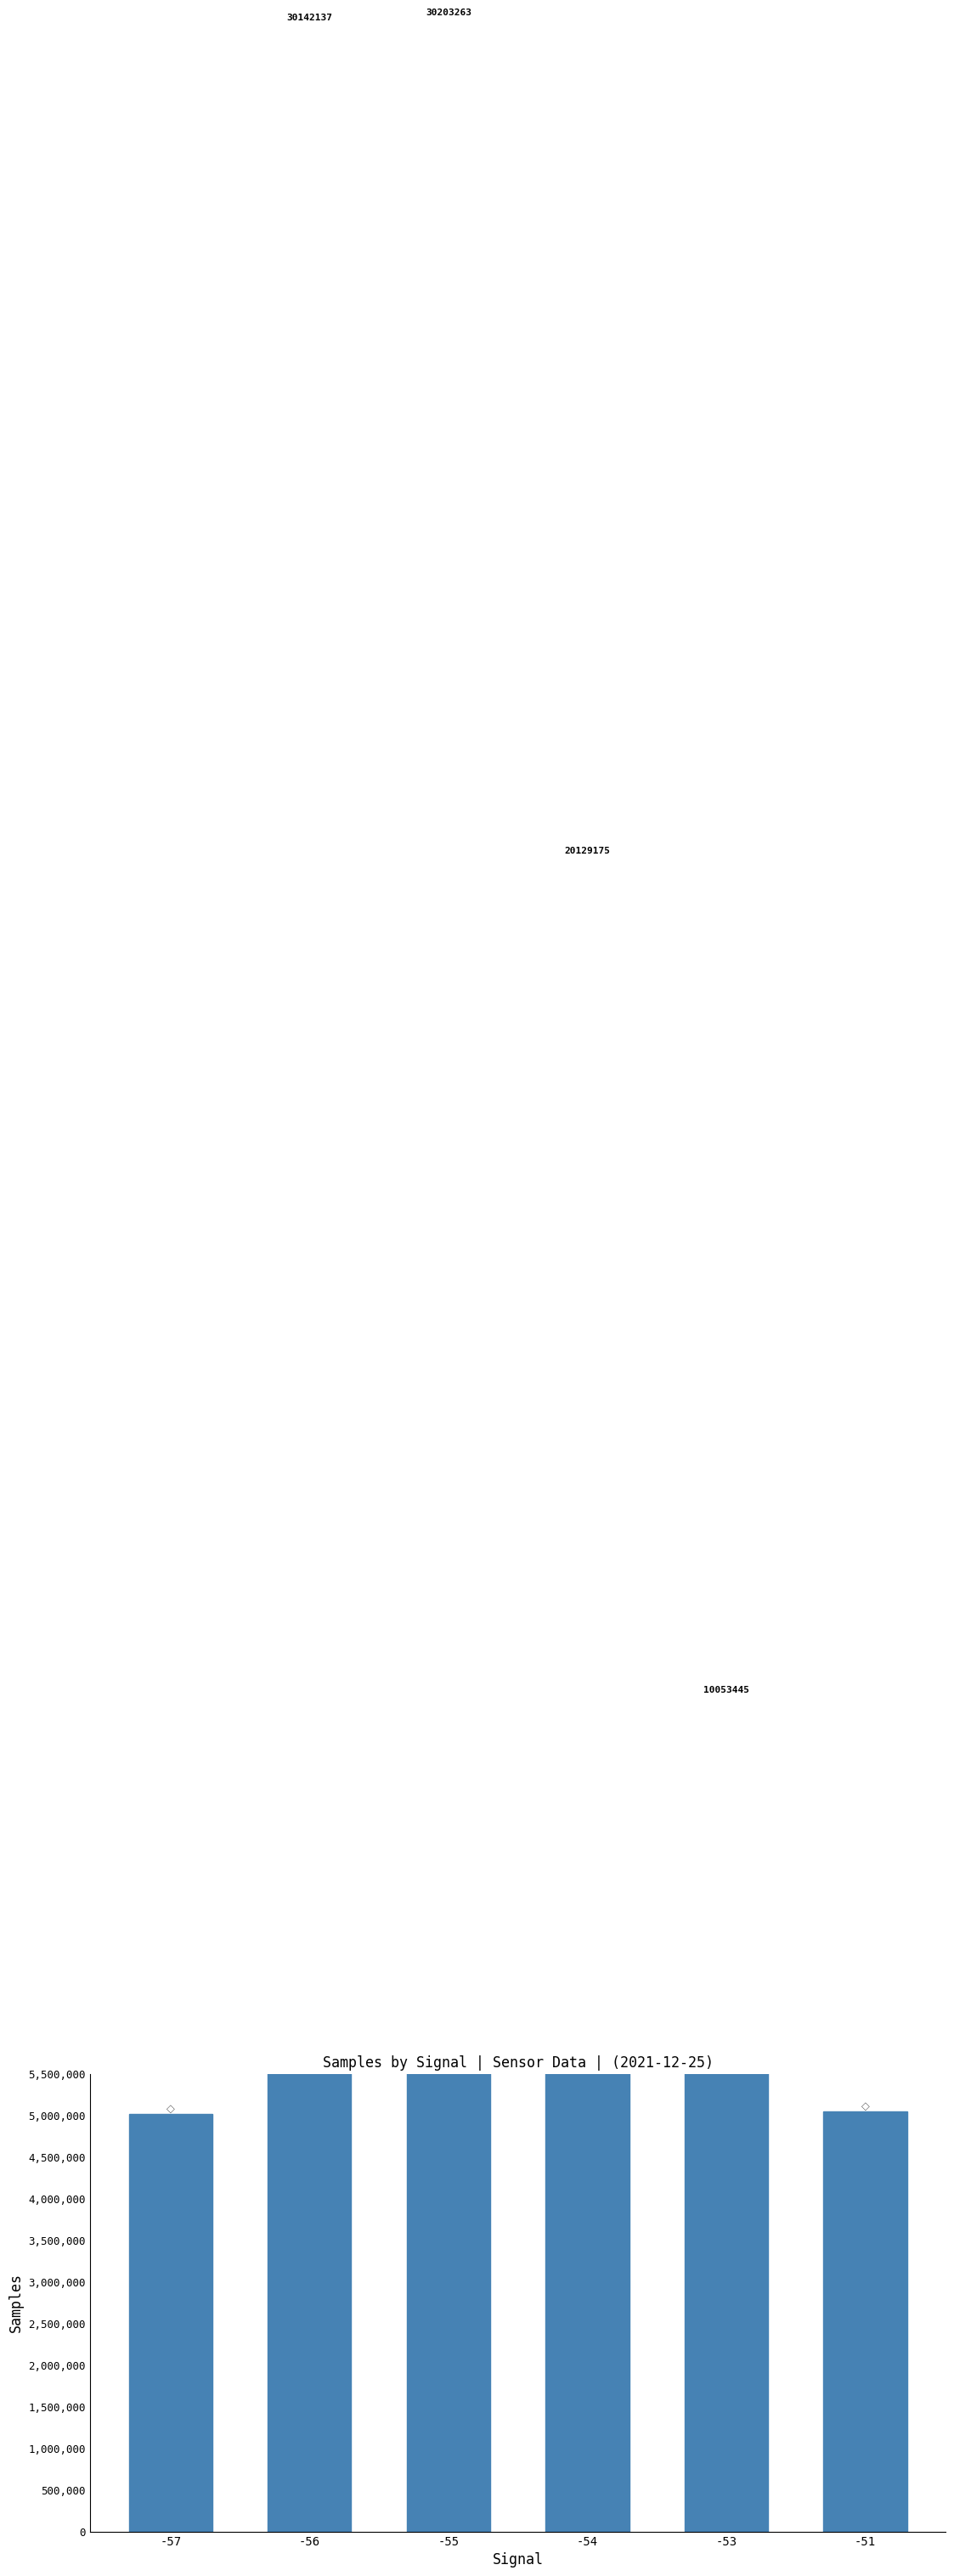

List the labels in order of value, smallest first.

-57, -51, -53, -54, -56, -55